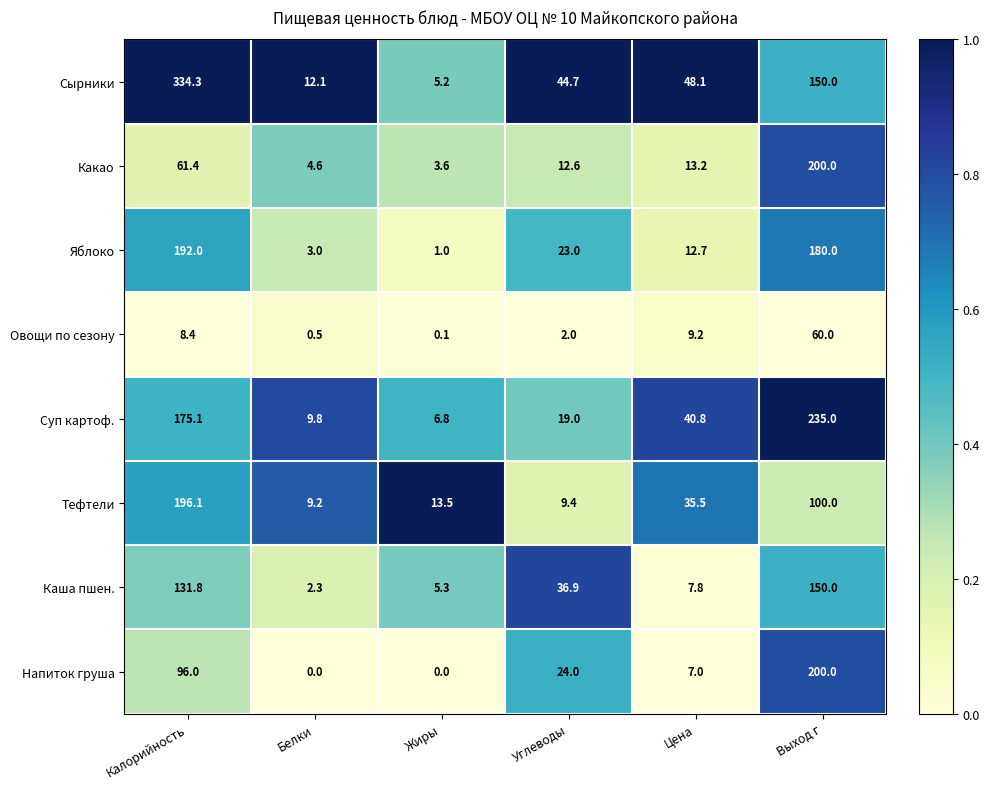

True or false: Яблоко has a value of 23.0 at Углеводы.

True